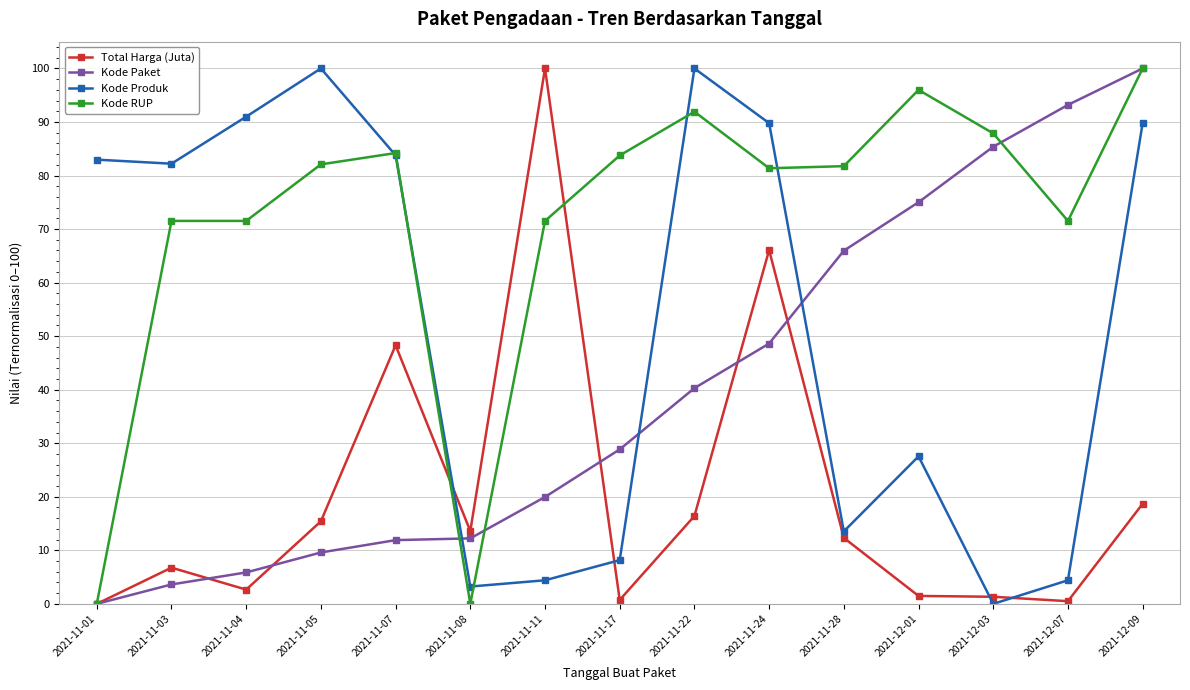

Rank the series by their average value, from highest to lowest.

Kode RUP, Kode Produk, Kode Paket, Total Harga (Juta)